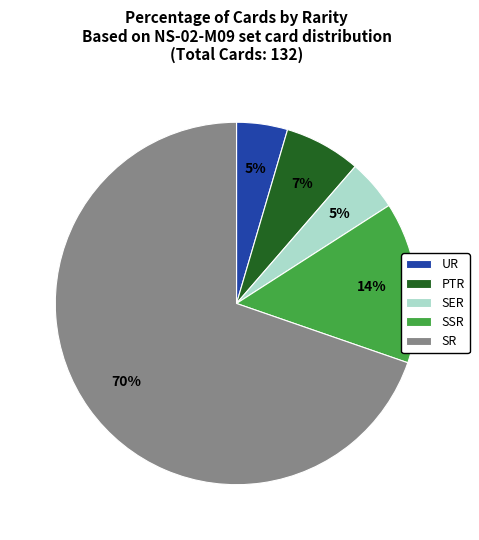

What percentage is the SER slice, to the nearest percent?

5%